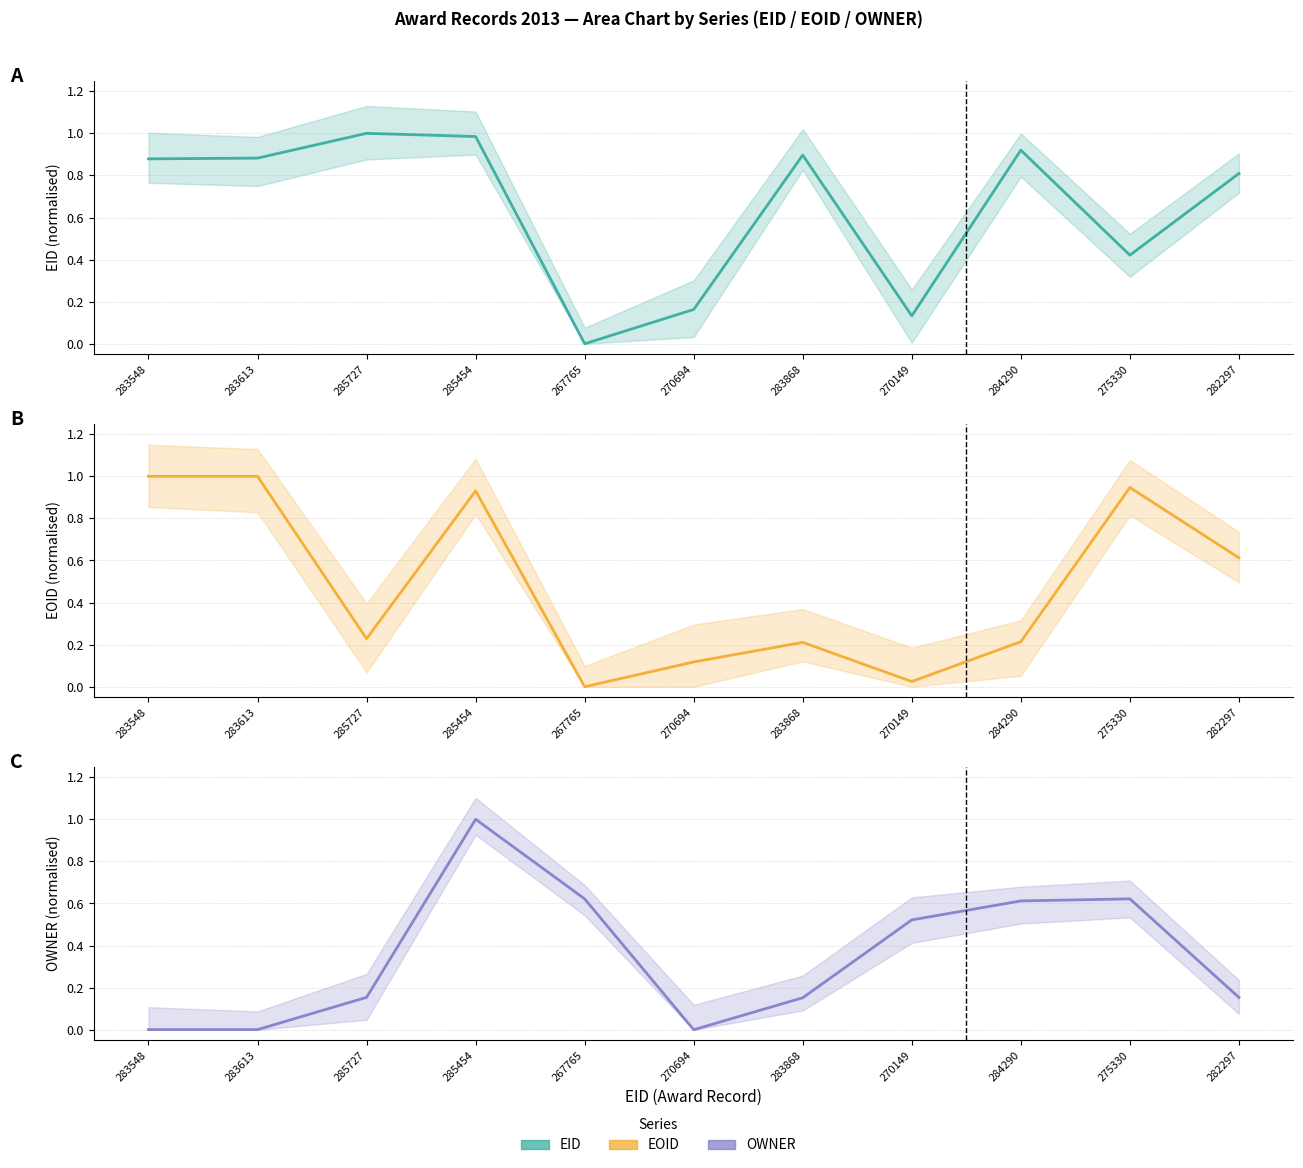

At how many categories does at least one series exceed 0?

11